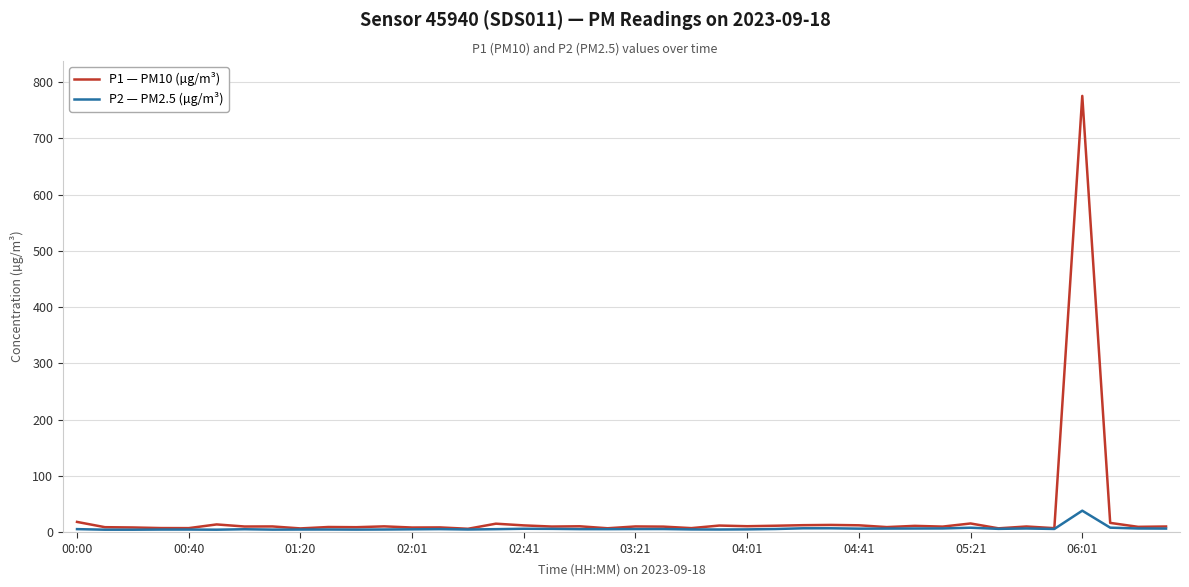

Rank the series by their average value, from lowest to highest.

P2 — PM2.5 (µg/m³), P1 — PM10 (µg/m³)